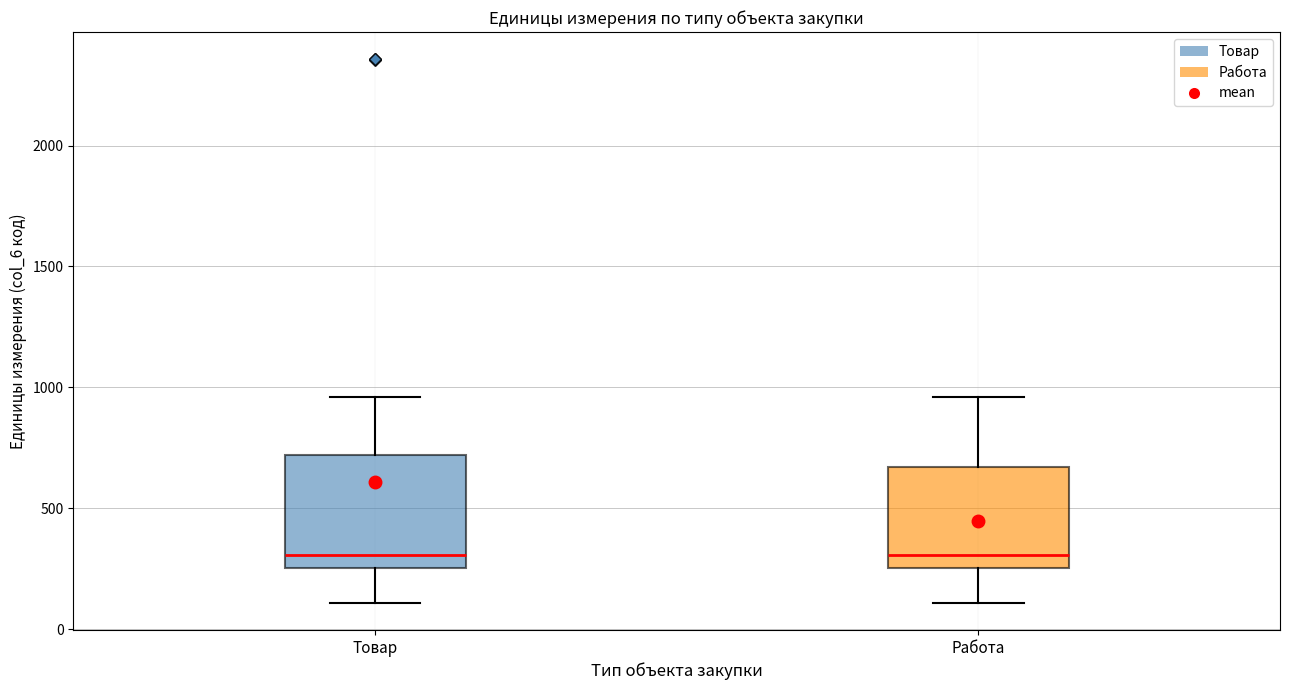

Reading left to right, transcribe this box plot: for each box, give where its median line is, the range the box spans, and where its two whiskers end, as read against the y-axis. The values are not printed on the chart, so give them approximately, as read against the axis.

Товар: median 300, box 250 to 700, whiskers 100 to 950
Работа: median 300, box 250 to 650, whiskers 100 to 950